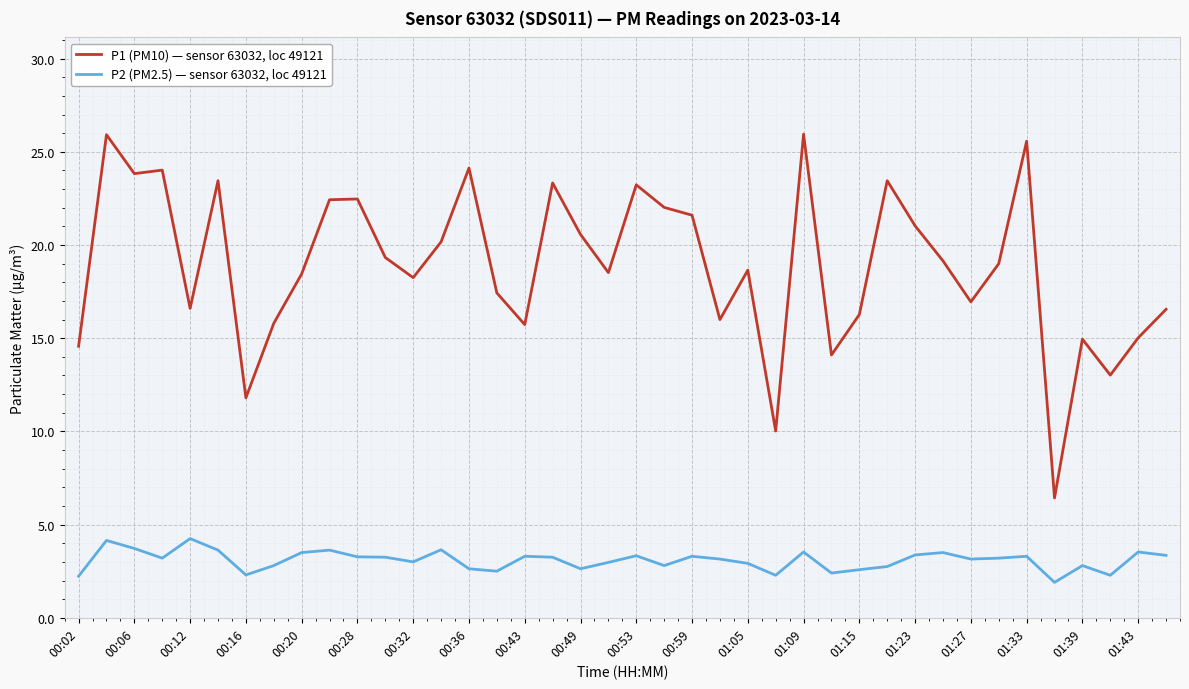

Which series has the widest spread of values?

P1 (PM10) — sensor 63032, loc 49121